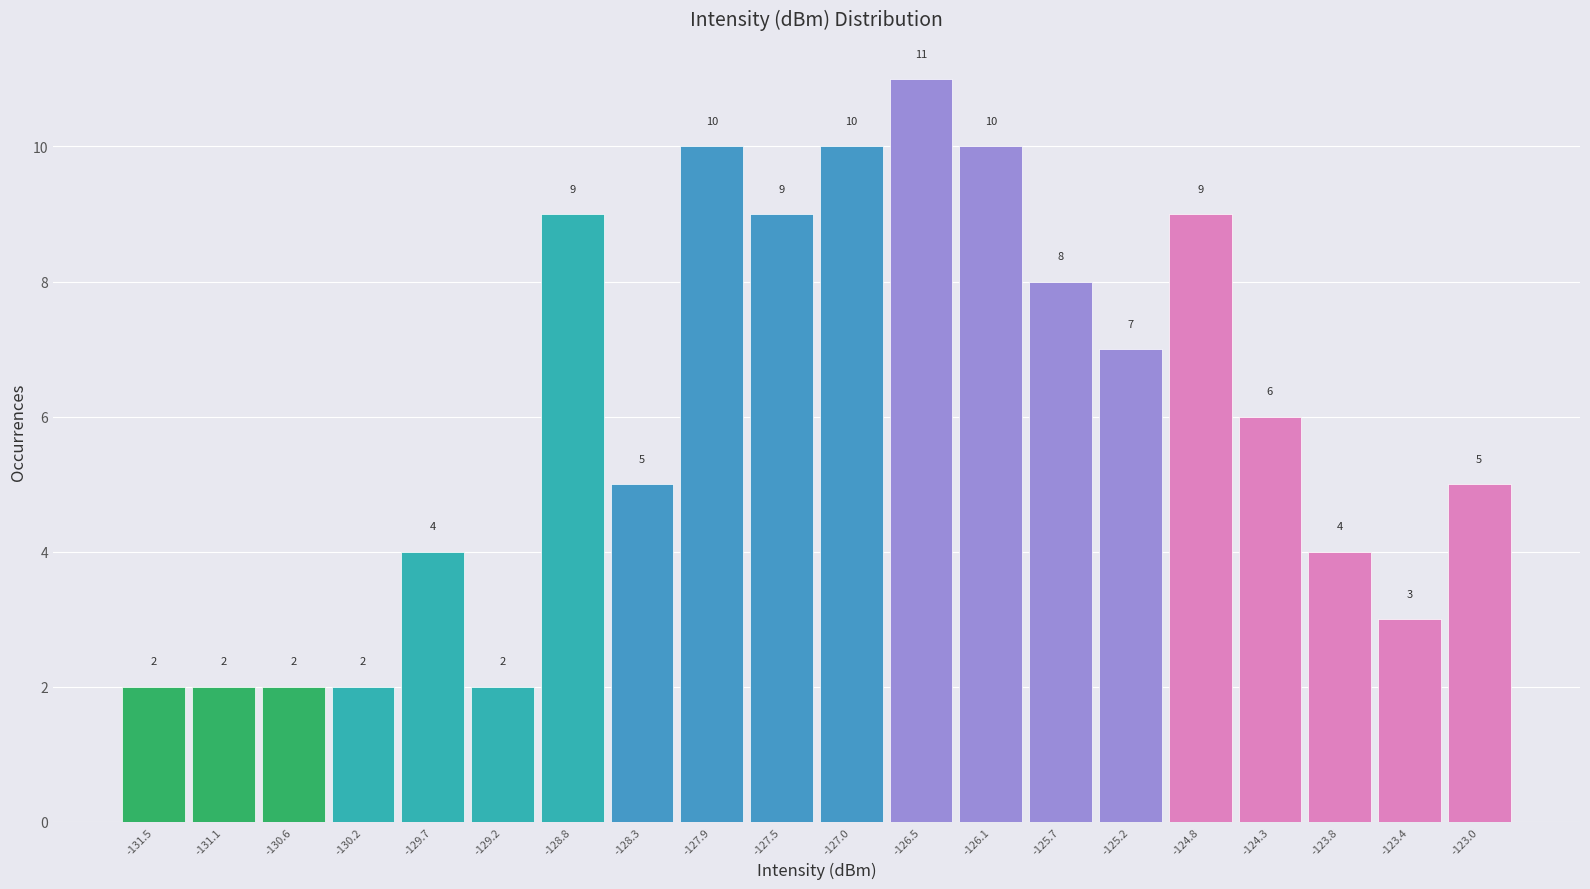

Reading left to right, list all the values displayed in this chart.

-131.5=2	-131.1=2	-130.6=2	-130.2=2	-129.7=4	-129.2=2	-128.8=9	-128.3=5	-127.9=10	-127.5=9	-127.0=10	-126.5=11	-126.1=10	-125.7=8	-125.2=7	-124.8=9	-124.3=6	-123.8=4	-123.4=3	-123.0=5